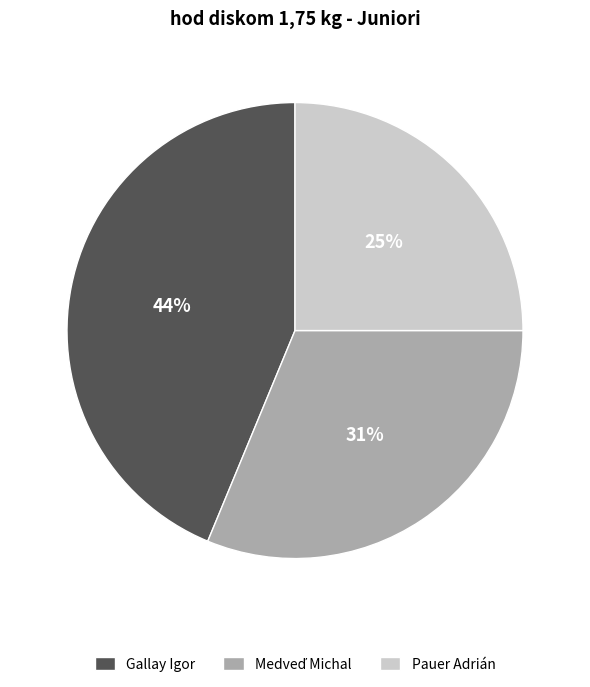

What percentage is the Pauer Adrián slice, to the nearest percent?

25%